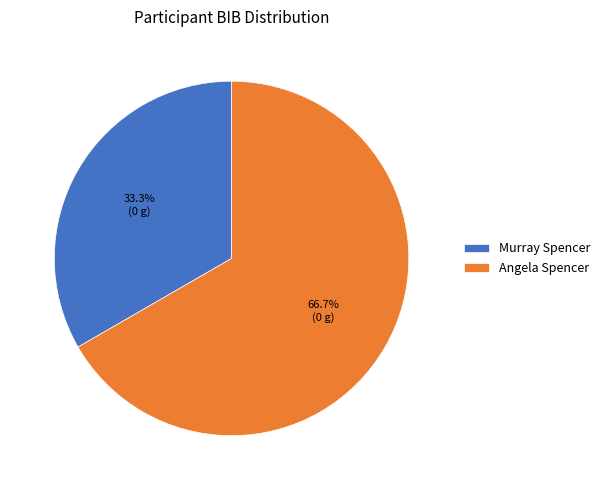

How much of the chart is everything except Angela Spencer?

33.3%